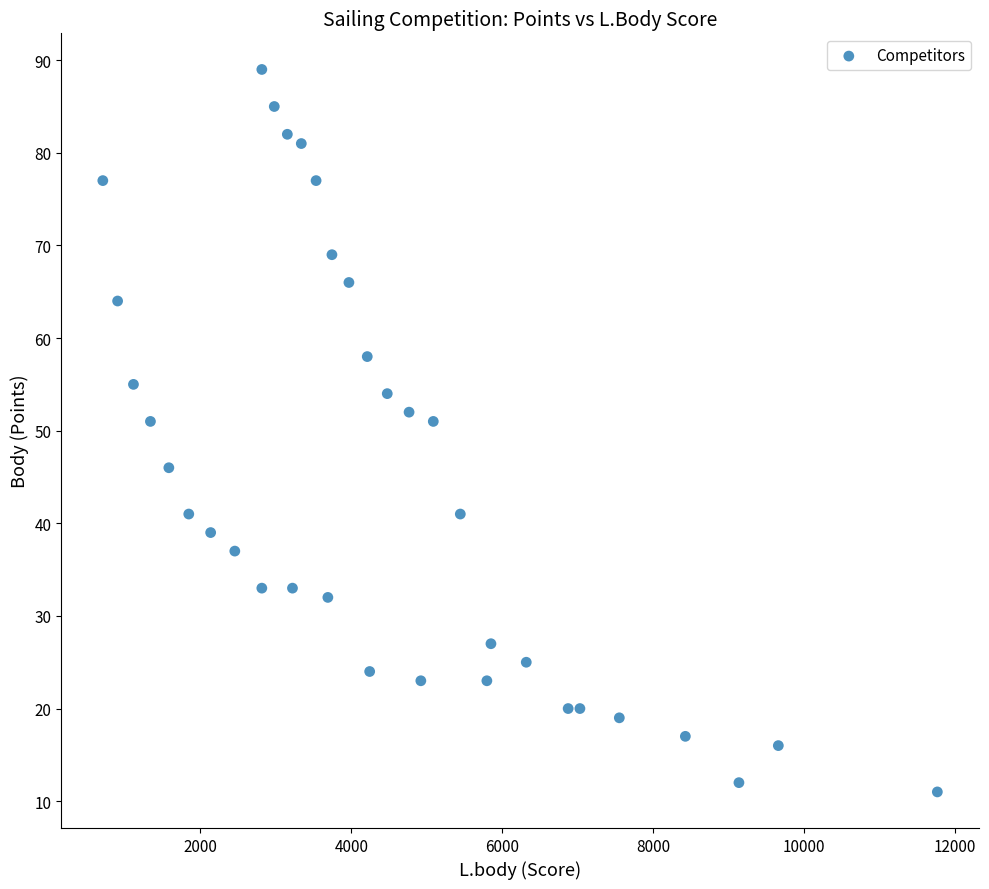

What is the range of X values (max minus min)?

11058